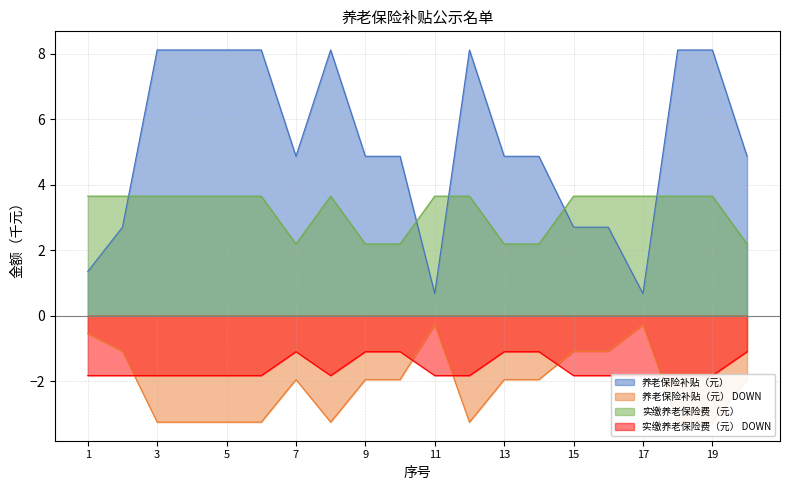

What is the difference between the maximum and minimum values in the 养老保险补贴（元） series?

7.4